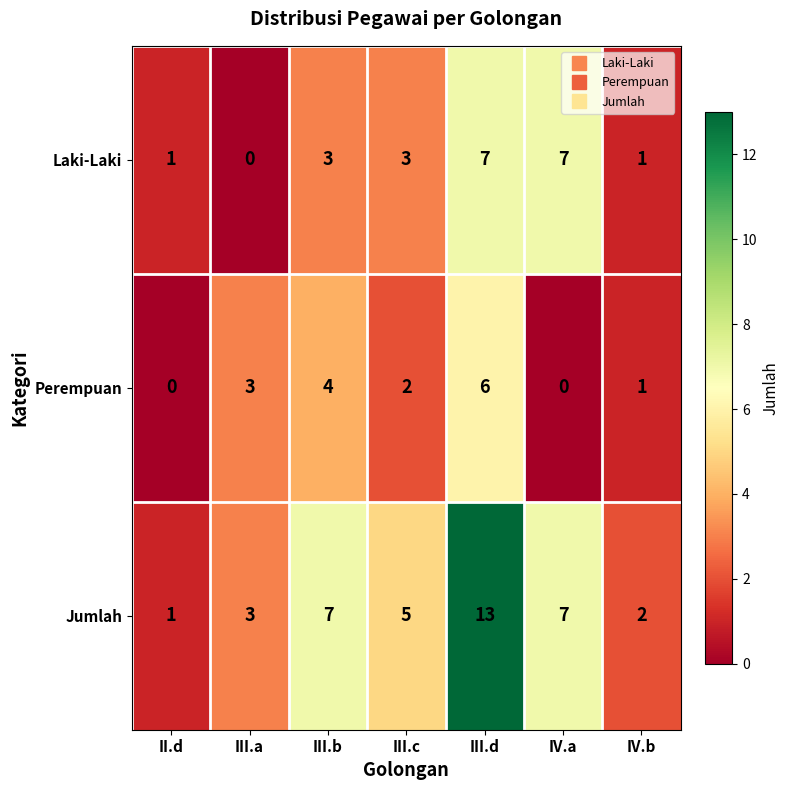

Between II.d and III.b, which series saw the biggest shift?

Jumlah